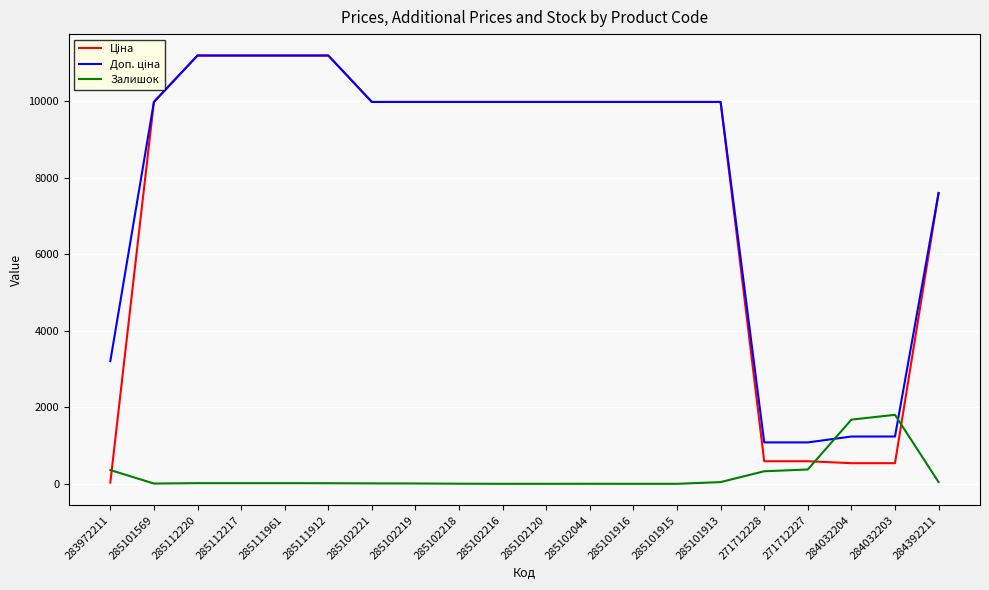

What is the greatest value displayed?

11188.2